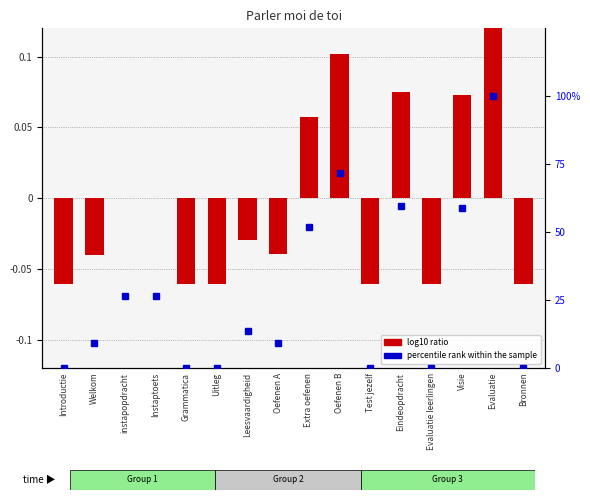

At which category does the chart reach its peak across all series?

Evaluatie